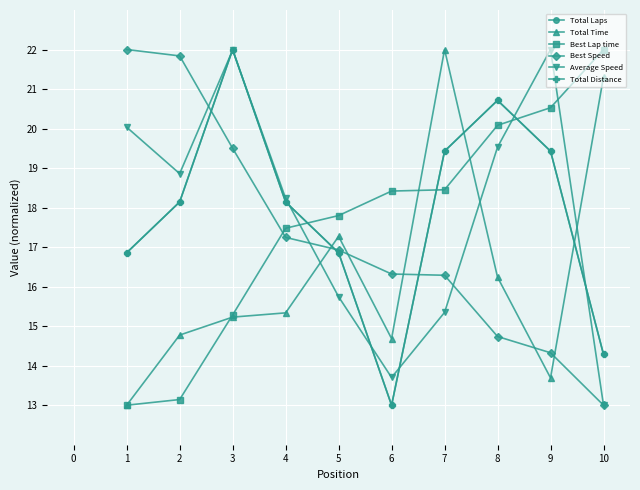

Is this an area chart (filled region under the line)?

No